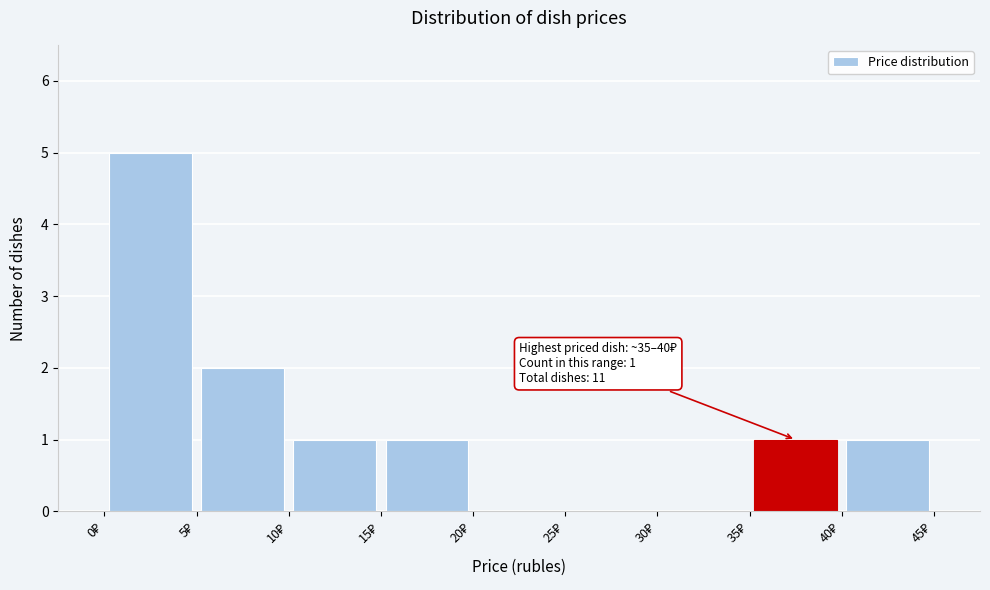

Which range on the x-axis has the tallest bar?

0 to 5